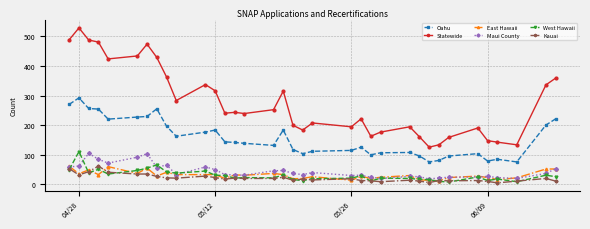

True or false: Oahu and West Hawaii cross at least once.

False